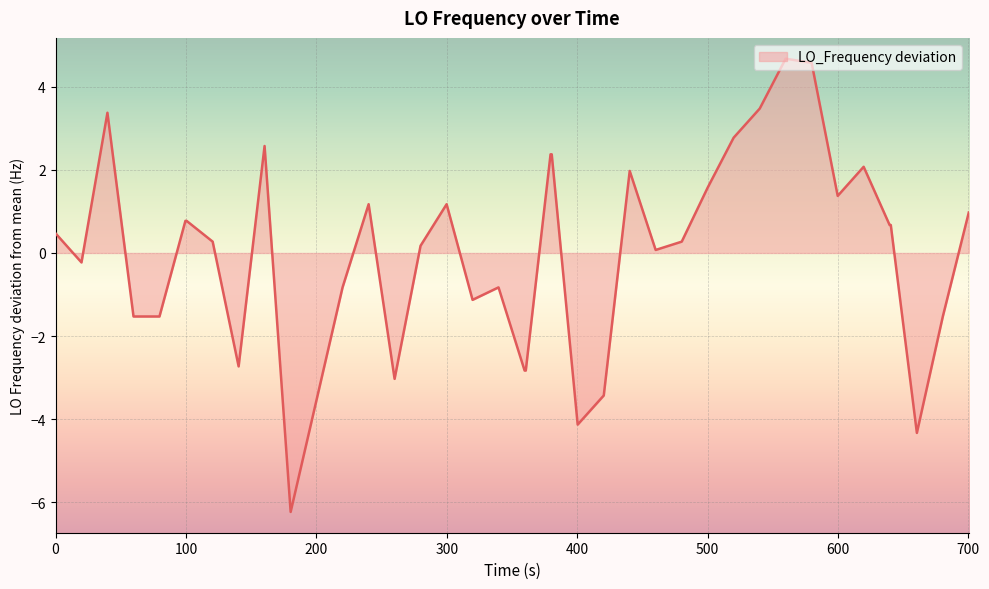

What is the smallest value displayed?

-6.2